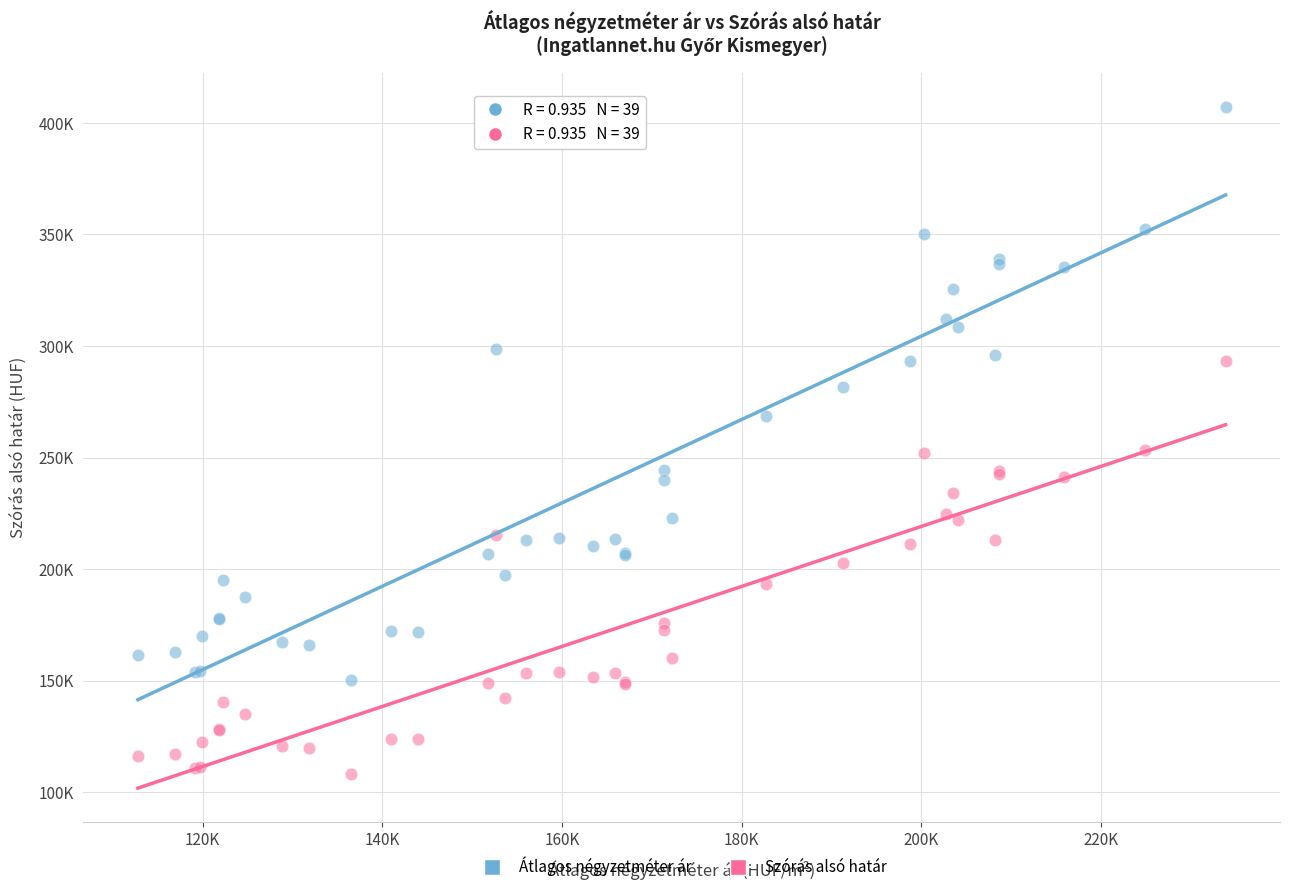

Which series contains the highest Y value?

Átlagos négyzetméter ár